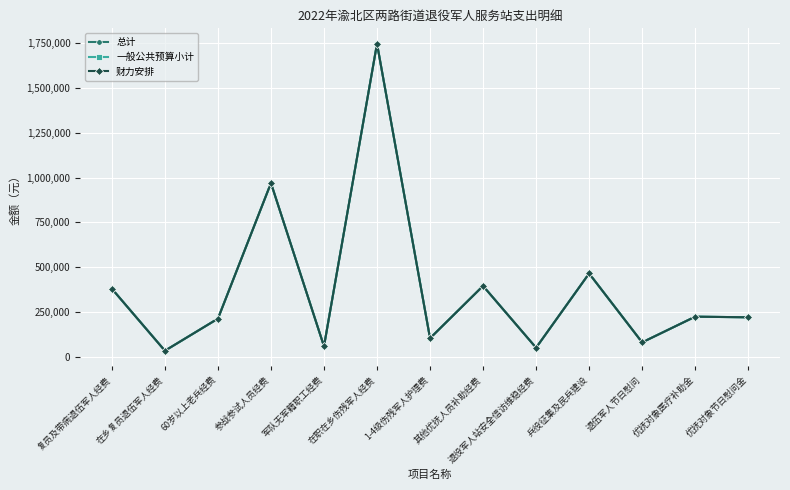

Does the chart have visible grid lines?

Yes